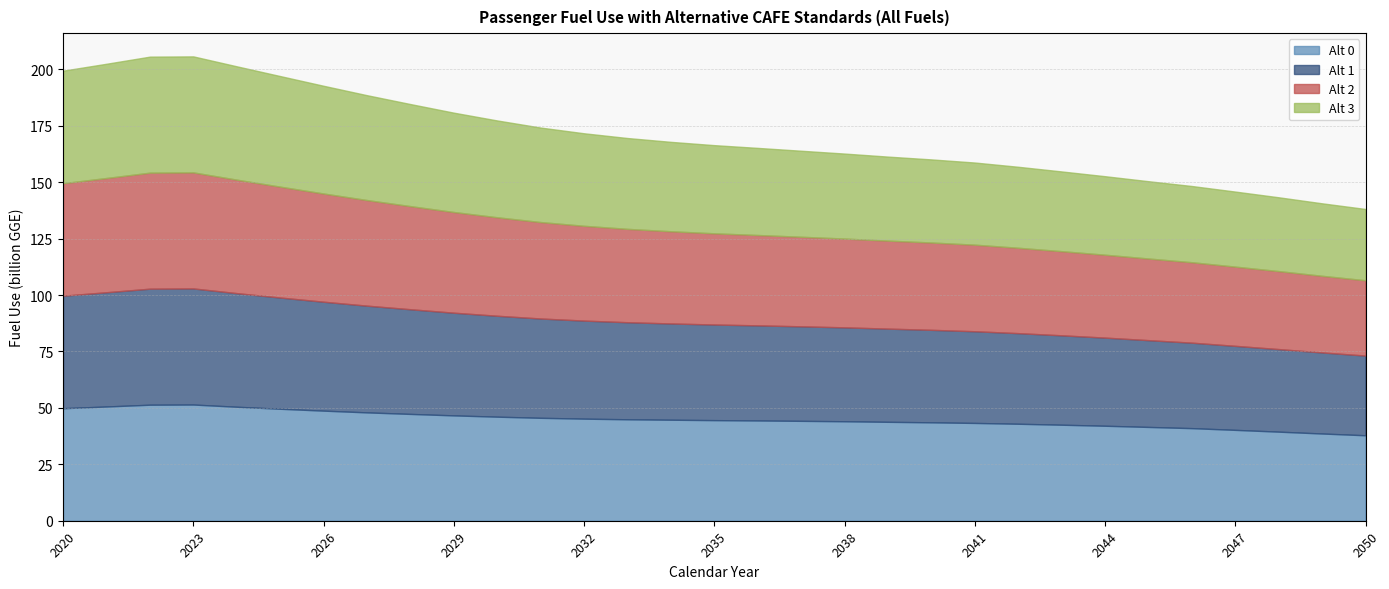

What are all the series names shown in the legend?

Alt 0, Alt 1, Alt 2, Alt 3